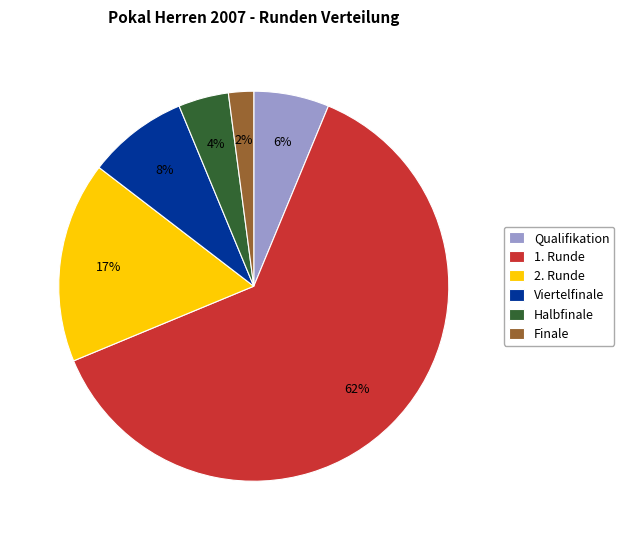

How many slices are in this pie chart?

6